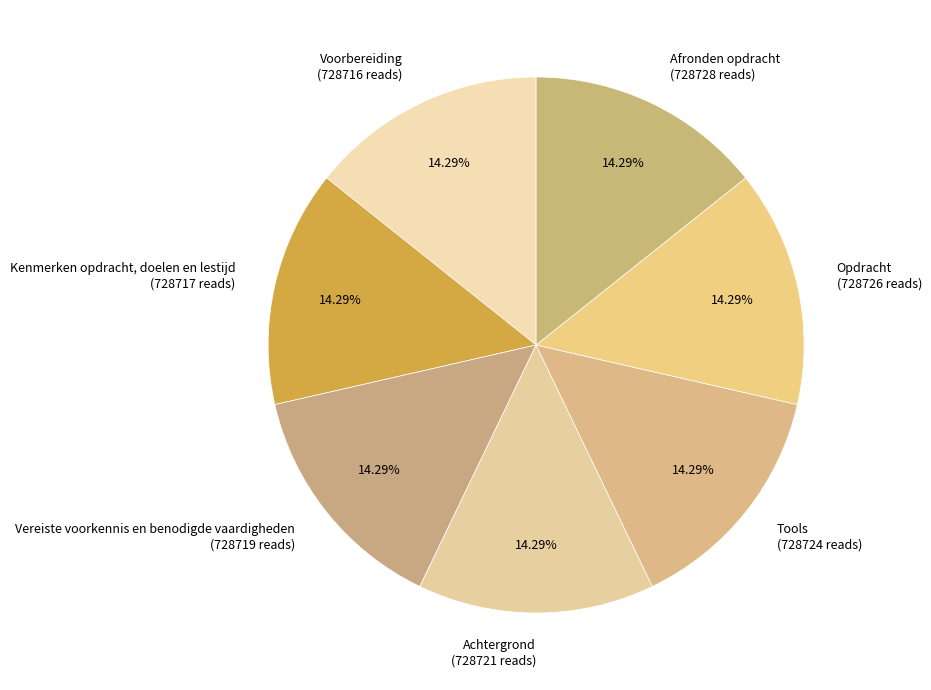

Does any single category account for the majority?

No